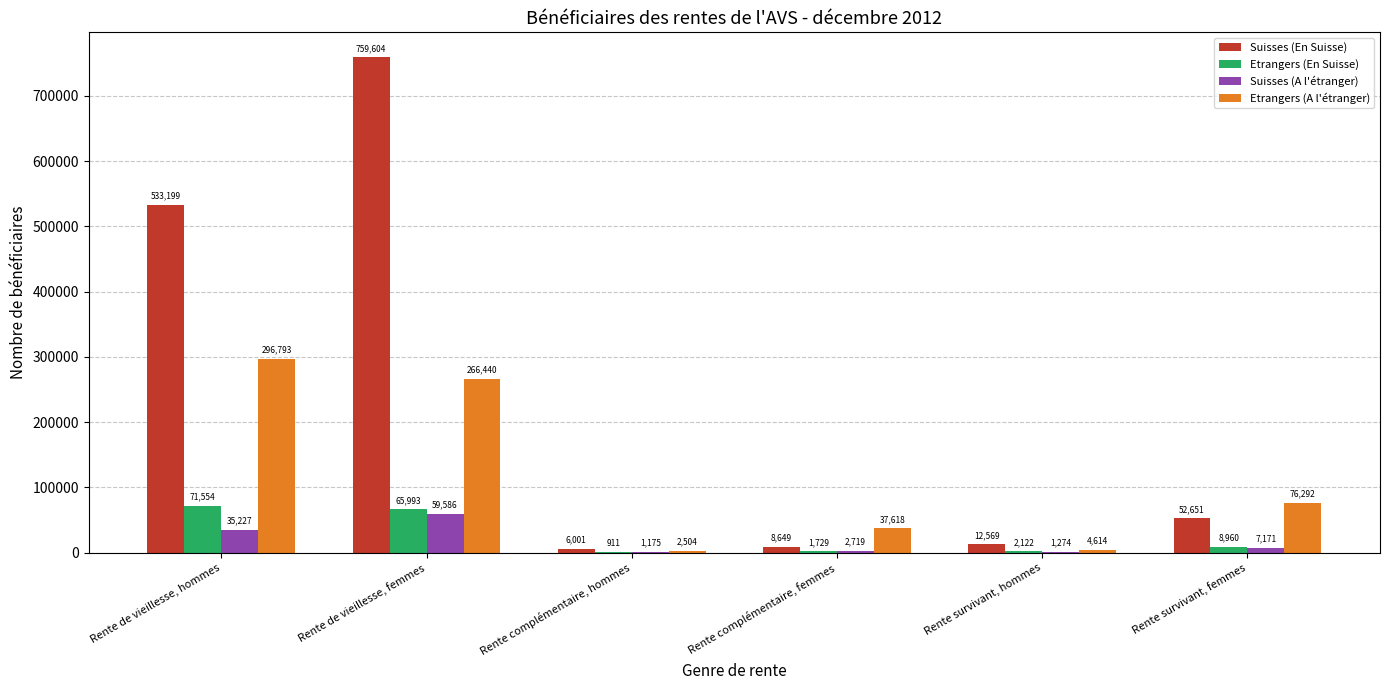

Which series has the largest total across all categories?

Suisses (En Suisse)